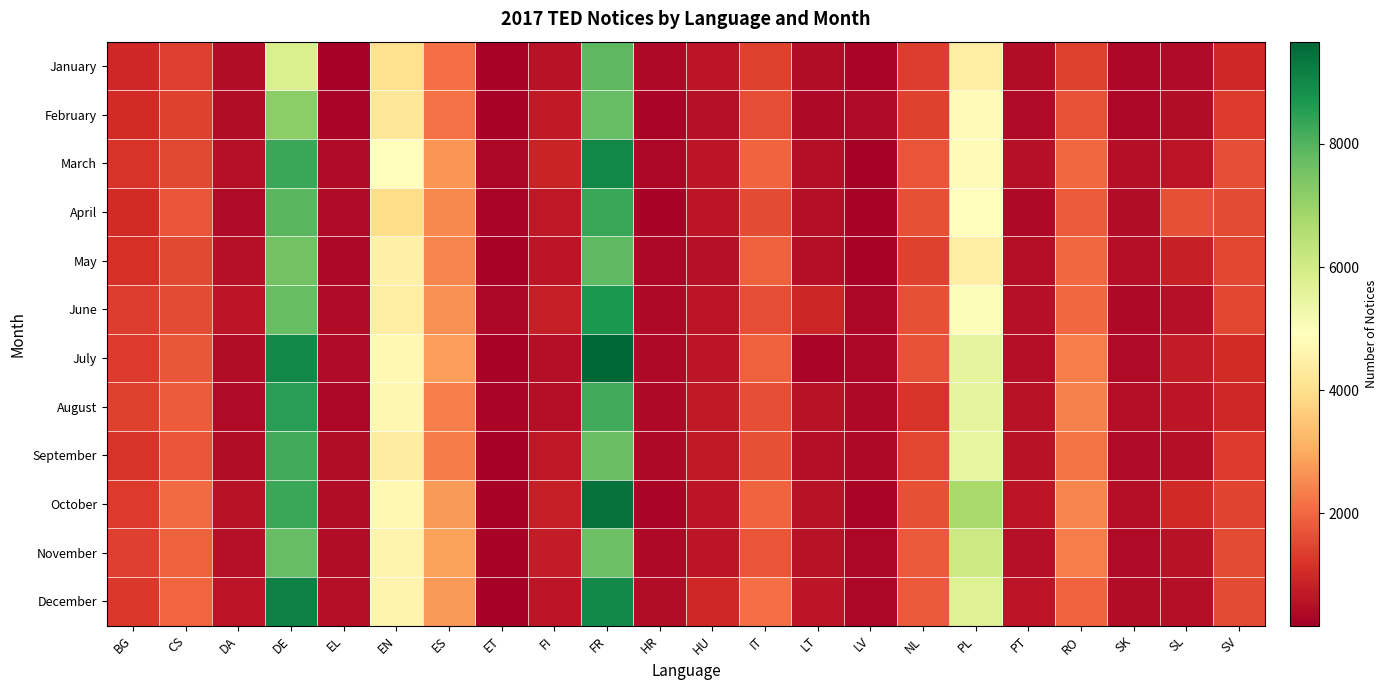

Reading left to right, extract all data points from this chart.

January: BG=964	CS=1400	DA=458	DE=5828	EL=228	EN=4037	ES=2122	ET=289	FI=552	FR=7873	HR=369	HU=611	IT=1416	LT=443	LV=296	NL=1327	PL=4418	PT=447	RO=1406	SK=360	SL=401	SV=973
February: BG=1048	CS=1436	DA=456	DE=7185	EL=326	EN=4209	ES=2152	ET=262	FI=722	FR=7738	HR=314	HU=513	IT=1604	LT=392	LV=408	NL=1429	PL=4805	PT=430	RO=1677	SK=343	SL=453	SV=1303
March: BG=1192	CS=1546	DA=525	DE=8316	EL=410	EN=4854	ES=2686	ET=352	FI=884	FR=8999	HR=338	HU=654	IT=1933	LT=498	LV=178	NL=1728	PL=4794	PT=524	RO=2027	SK=479	SL=604	SV=1611
April: BG=1063	CS=1708	DA=436	DE=7889	EL=401	EN=3920	ES=2492	ET=297	FI=671	FR=8296	HR=286	HU=639	IT=1569	LT=475	LV=266	NL=1635	PL=4863	PT=384	RO=1834	SK=448	SL=1647	SV=1565
May: BG=1137	CS=1539	DA=548	DE=7576	EL=363	EN=4499	ES=2443	ET=258	FI=655	FR=7832	HR=341	HU=531	IT=1910	LT=475	LV=266	NL=1423	PL=4459	PT=486	RO=2013	SK=479	SL=821	SV=1508
June: BG=1329	CS=1585	DA=601	DE=7702	EL=432	EN=4420	ES=2617	ET=359	FI=797	FR=8680	HR=373	HU=612	IT=1601	LT=920	LV=345	NL=1623	PL=5003	PT=518	RO=2023	SK=395	SL=522	SV=1501
July: BG=1298	CS=1758	DA=465	DE=8957	EL=410	EN=4727	ES=2844	ET=285	FI=503	FR=9660	HR=394	HU=656	IT=1898	LT=315	LV=359	NL=1668	PL=5535	PT=497	RO=2361	SK=409	SL=752	SV=1032
August: BG=1423	CS=1826	DA=436	DE=8524	EL=336	EN=4662	ES=2337	ET=317	FI=495	FR=8230	HR=385	HU=726	IT=1613	LT=552	LV=380	NL=1211	PL=5536	PT=560	RO=2368	SK=502	SL=642	SV=989
September: BG=1211	CS=1726	DA=461	DE=8207	EL=474	EN=4394	ES=2307	ET=207	FI=670	FR=7684	HR=373	HU=705	IT=1653	LT=478	LV=386	NL=1508	PL=5510	PT=556	RO=2208	SK=405	SL=500	SV=1307
October: BG=1319	CS=2047	DA=556	DE=8320	EL=453	EN=4701	ES=2735	ET=254	FI=807	FR=9405	HR=320	HU=652	IT=1933	LT=562	LV=317	NL=1625	PL=6752	PT=640	RO=2469	SK=511	SL=1012	SV=1467
November: BG=1376	CS=1896	DA=538	DE=7754	EL=456	EN=4608	ES=2848	ET=263	FI=737	FR=7638	HR=368	HU=651	IT=1720	LT=551	LV=328	NL=1774	PL=6069	PT=545	RO=2356	SK=401	SL=581	SV=1575
December: BG=1278	CS=1984	DA=586	DE=9163	EL=487	EN=4599	ES=2744	ET=223	FI=650	FR=8963	HR=455	HU=956	IT=2119	LT=630	LV=331	NL=1785	PL=5711	PT=596	RO=1932	SK=462	SL=506	SV=1559